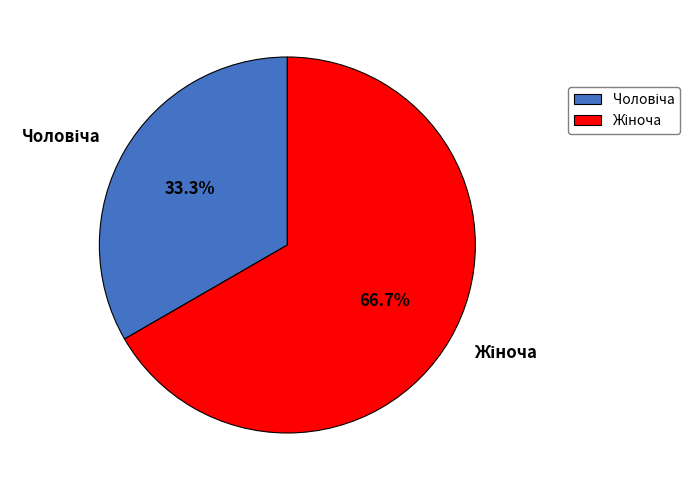

Does any single category account for the majority?

Yes